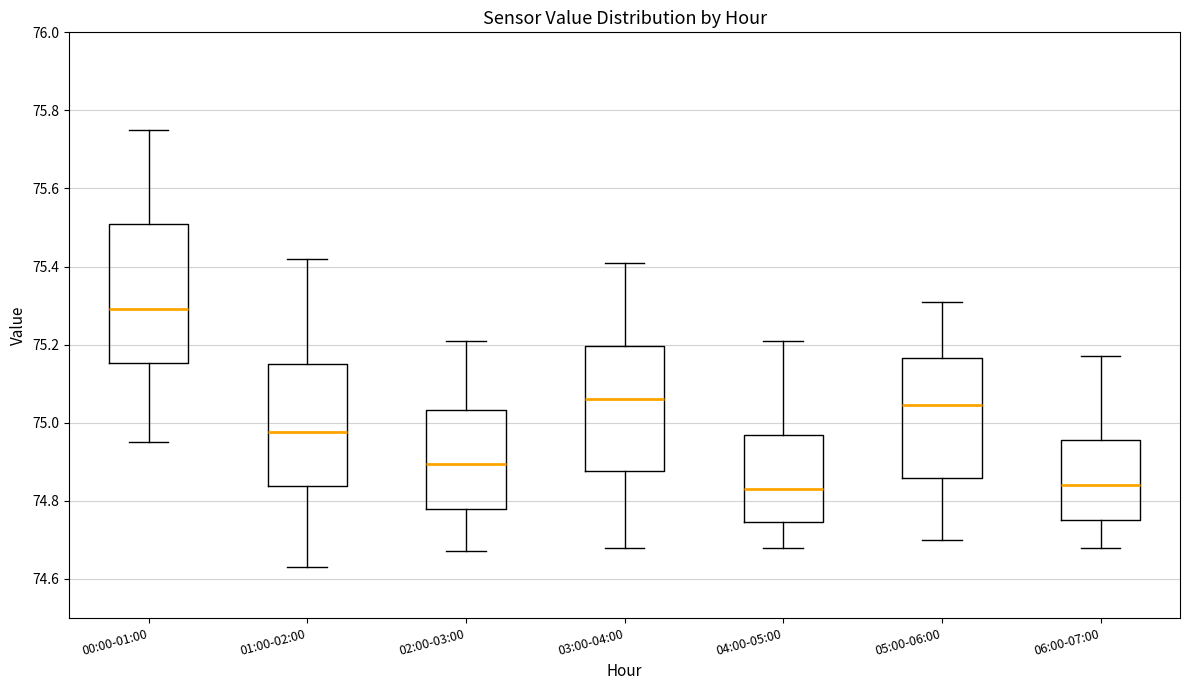

Where does the upper whisker of the box for 01:00-02:00 end on the y-axis? The values are not printed on the chart, so give them approximately, as read against the axis.

75.42